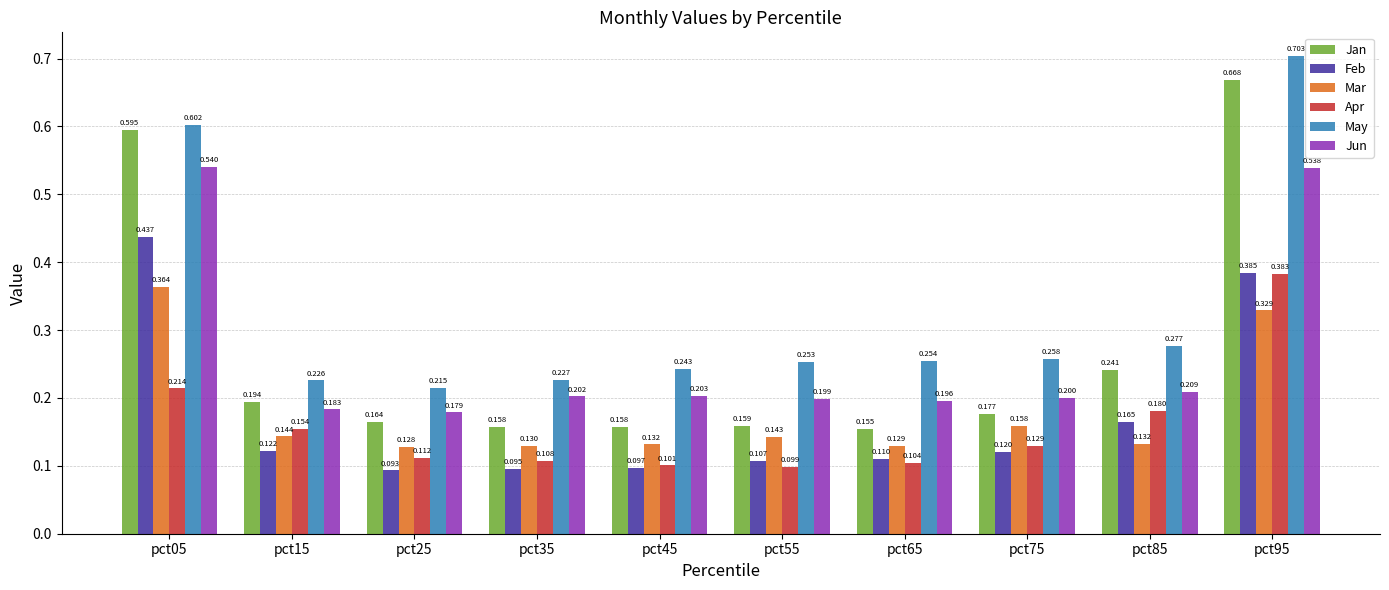

What is the total value across all series at pct15?

1.0